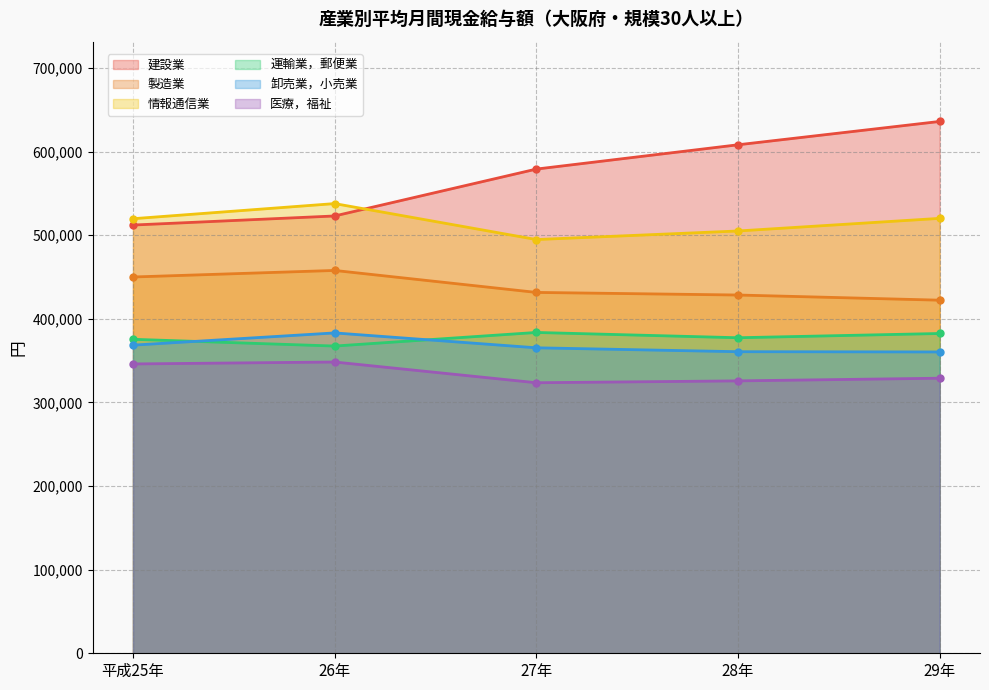

Reading left to right, list all the values displayed in this chart.

建設業: 平成25年=512232	26年=523087	27年=579178	28年=608237	29年=636157
製造業: 平成25年=450095	26年=457931	27年=431643	28年=428535	29年=422364
情報通信業: 平成25年=519819	26年=537900	27年=494888	28年=505135	29年=520221
運輸業，郵便業: 平成25年=375578	26年=367490	27年=383755	28年=377434	29年=382512
卸売業，小売業: 平成25年=368580	26年=383202	27年=365398	28年=360737	29年=360439
医療，福祉: 平成25年=346092	26年=348398	27年=323606	28年=325834	29年=329024